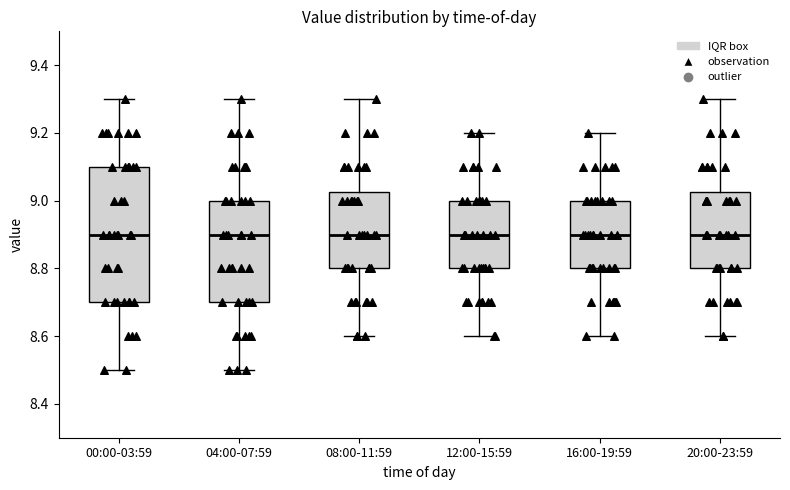

Which box is the tallest, from its lower edge to its upper edge?

00:00-03:59